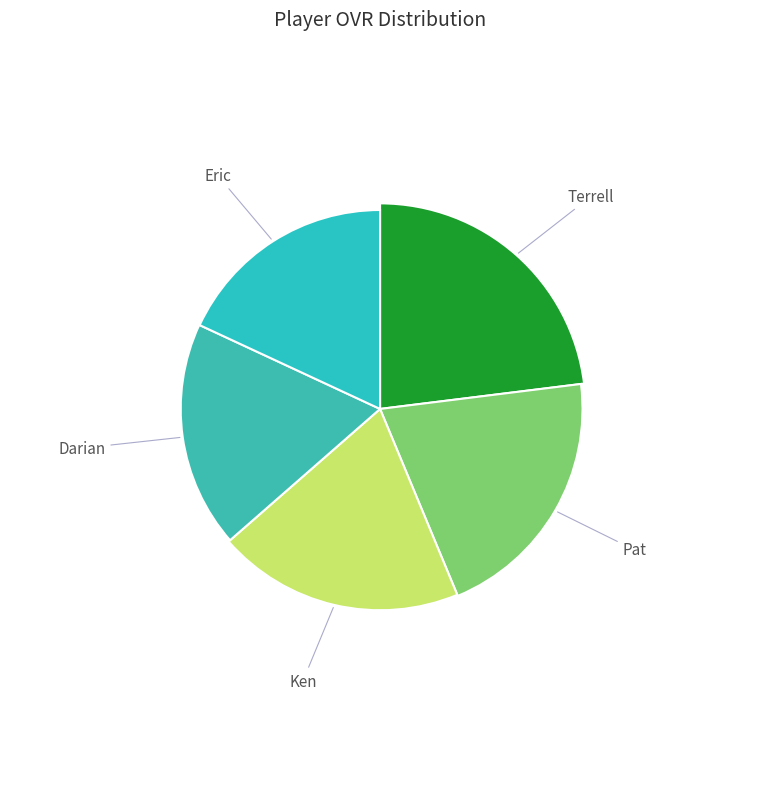

True or false: Darian accounts for 18% of the total.

True